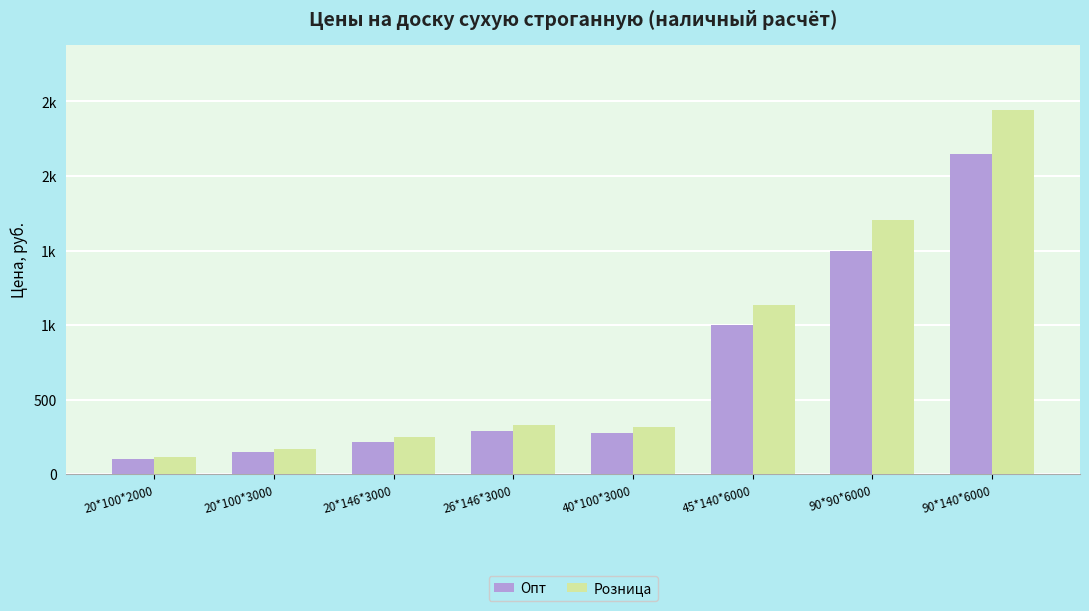

Reading right to left, extract all data points from this chart.

Опт: 2150	1500	1000	280	292	219	148	104
Розница: 2440	1705	1136	319	332	249	168	118